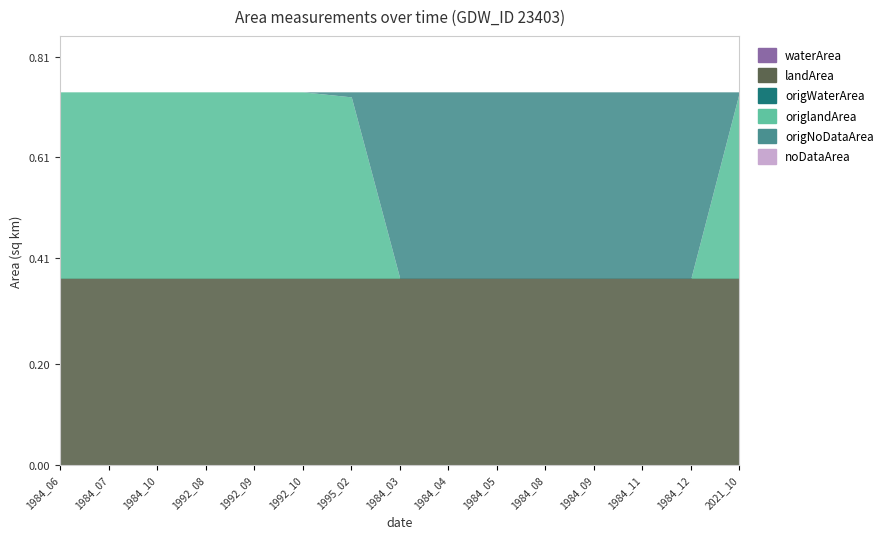

Is the value of waterArea at 1992_08 greater than the value of origlandArea at 1984_10?

No